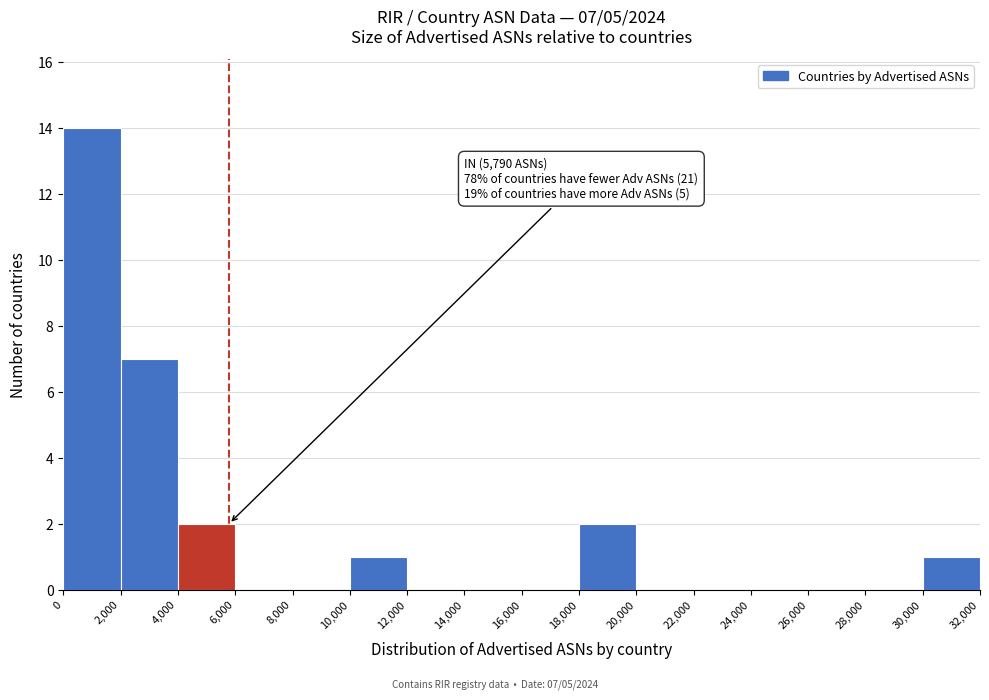

Over which range of the x-axis is the bar tallest?

0 to 2,000